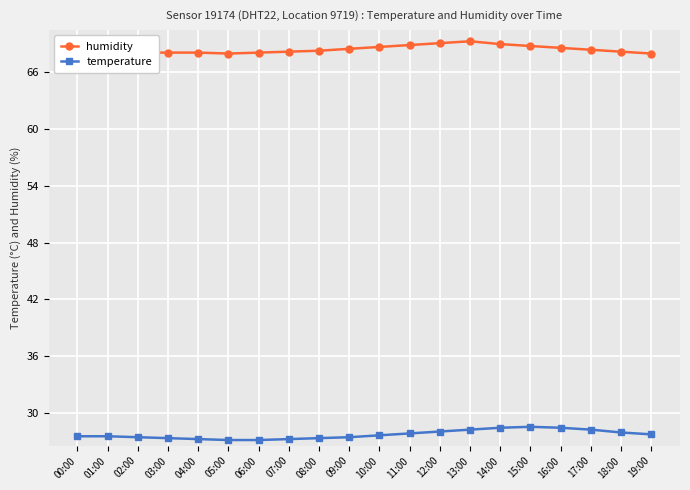

What is the spread (max minus min) of values at 08:00?

41.0